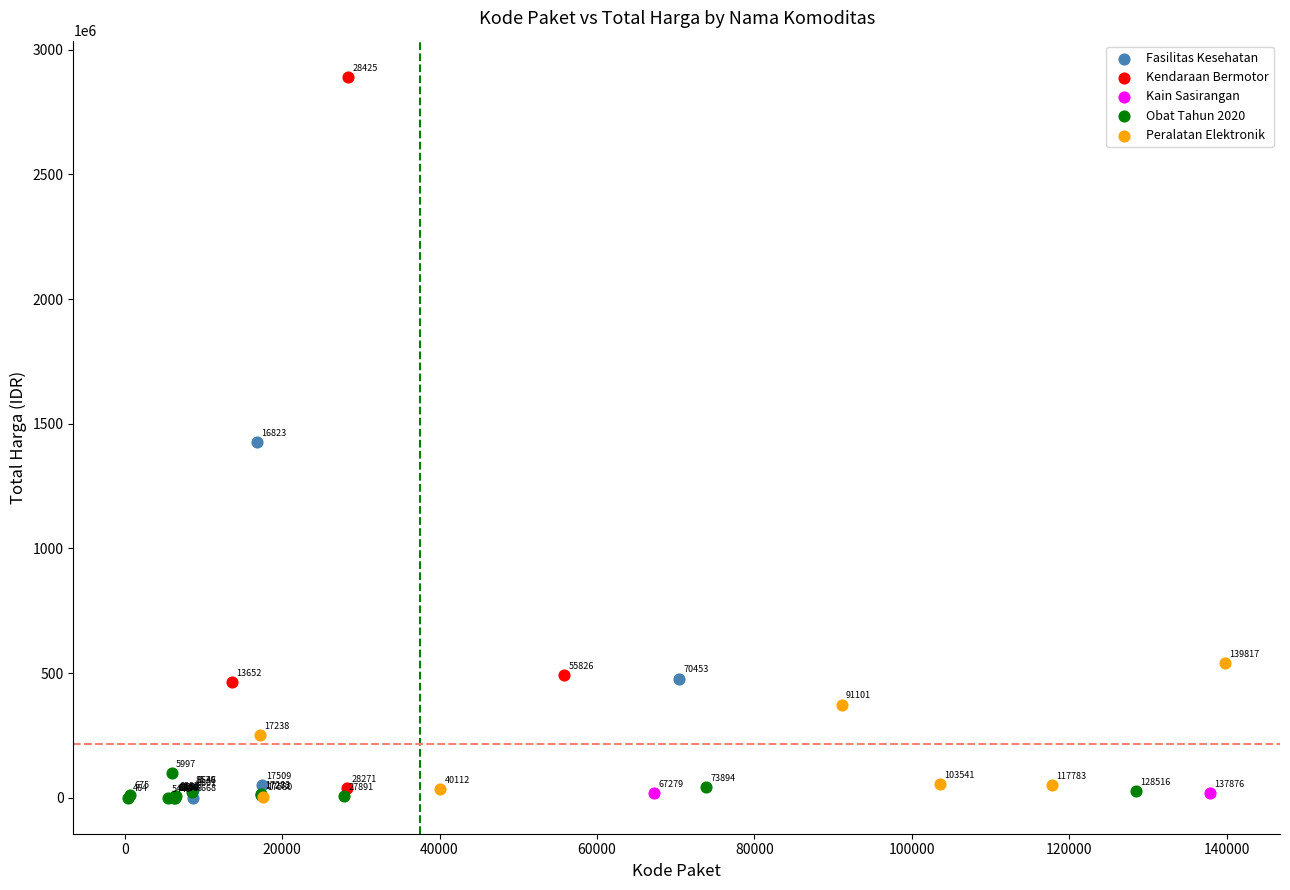

Which series reaches the maximum Y coordinate?

Kendaraan Bermotor